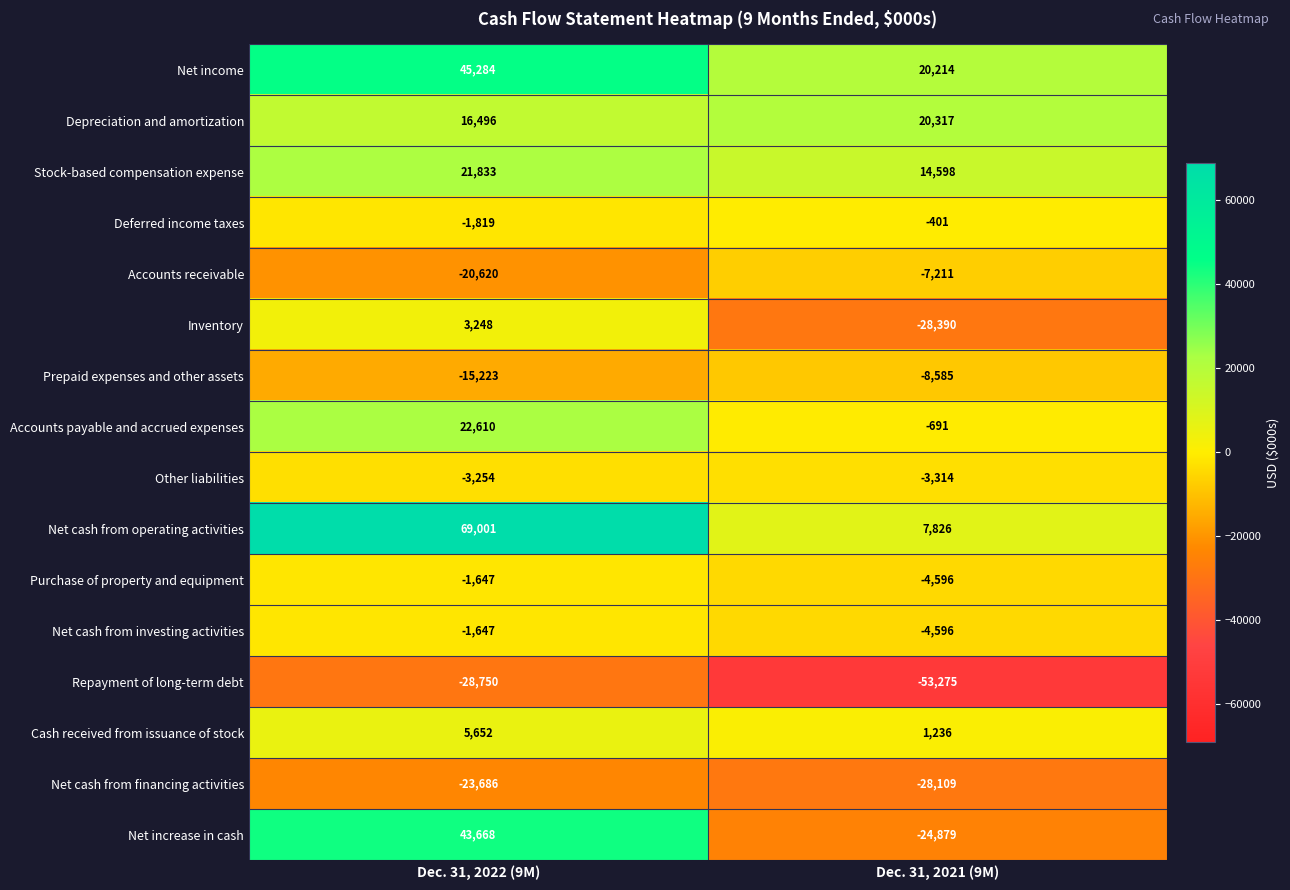

Which series has the largest total across all categories?

Net cash from operating activities